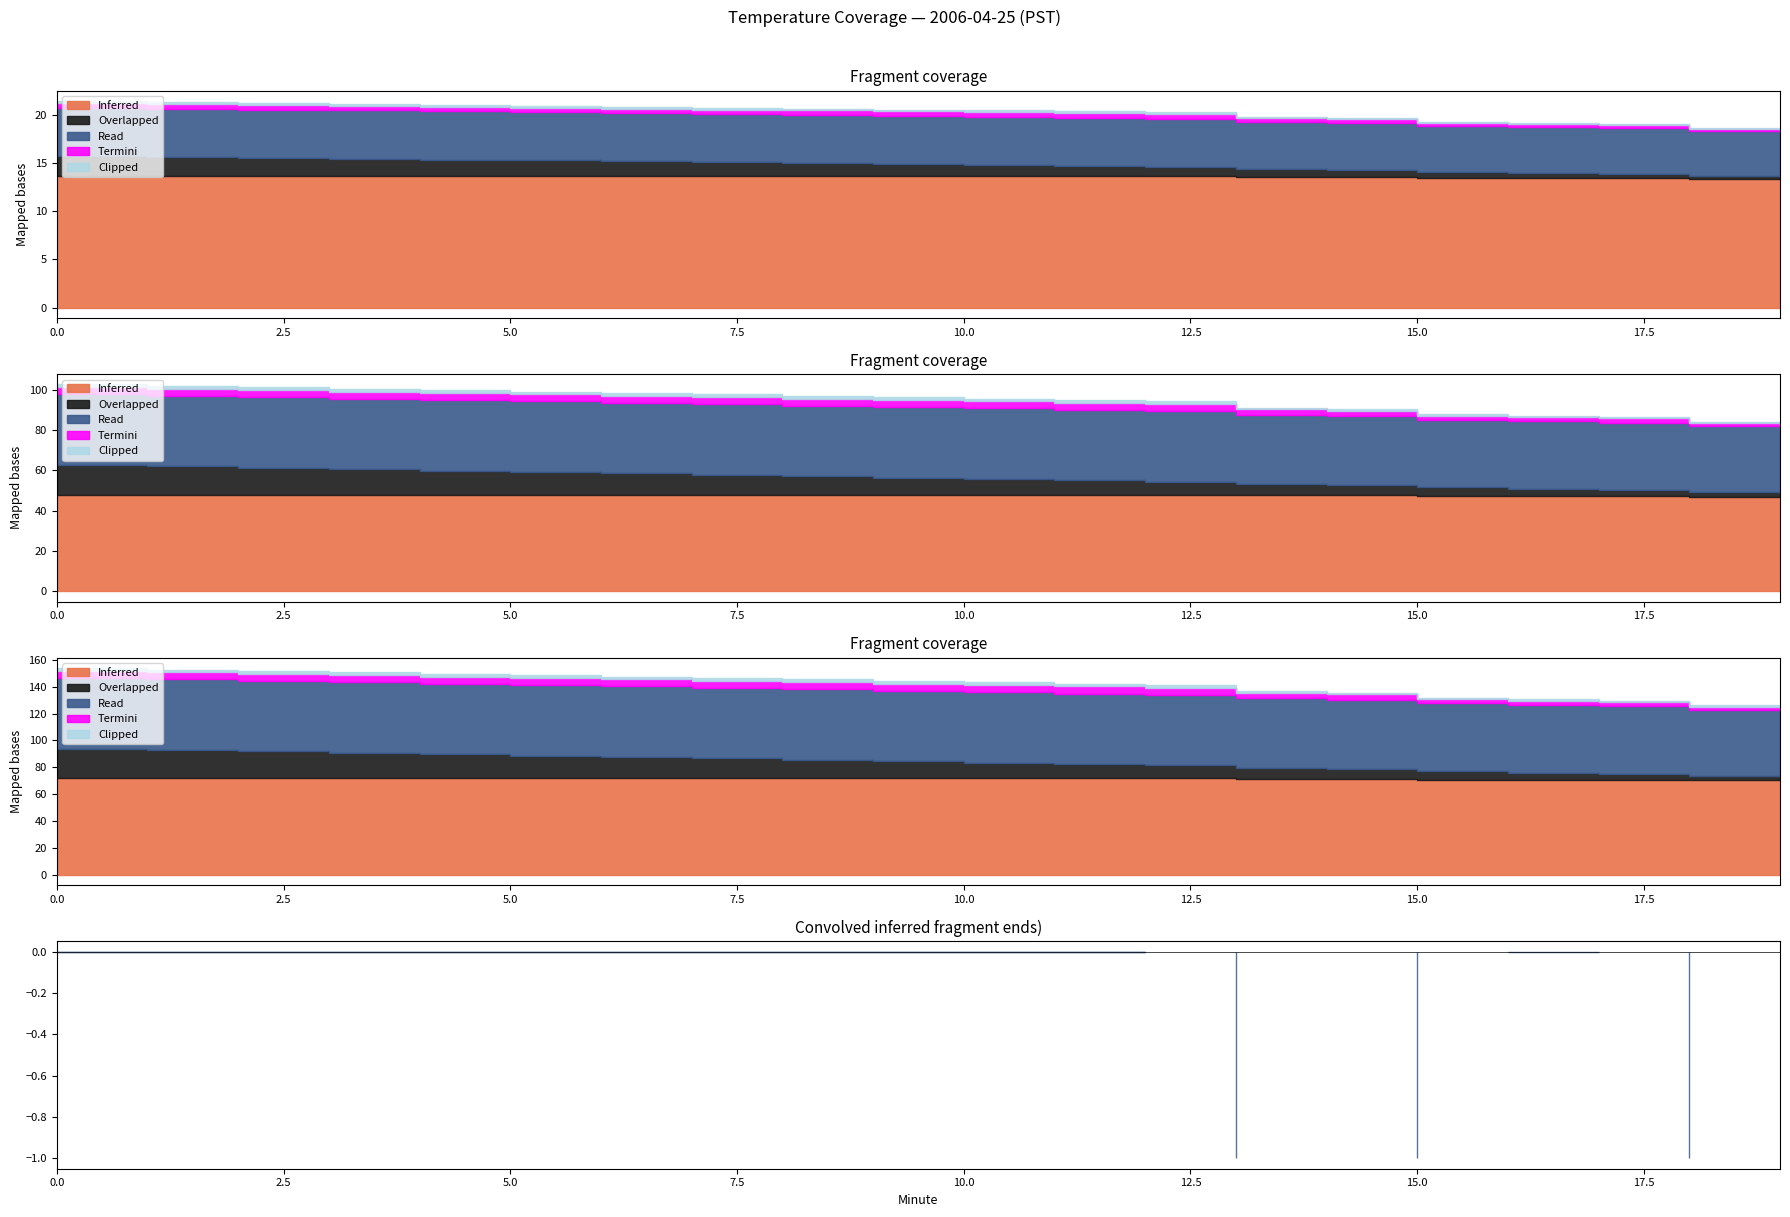

What are all the series names shown in the legend?

Inferred, Overlapped, Read, Termini, Clipped